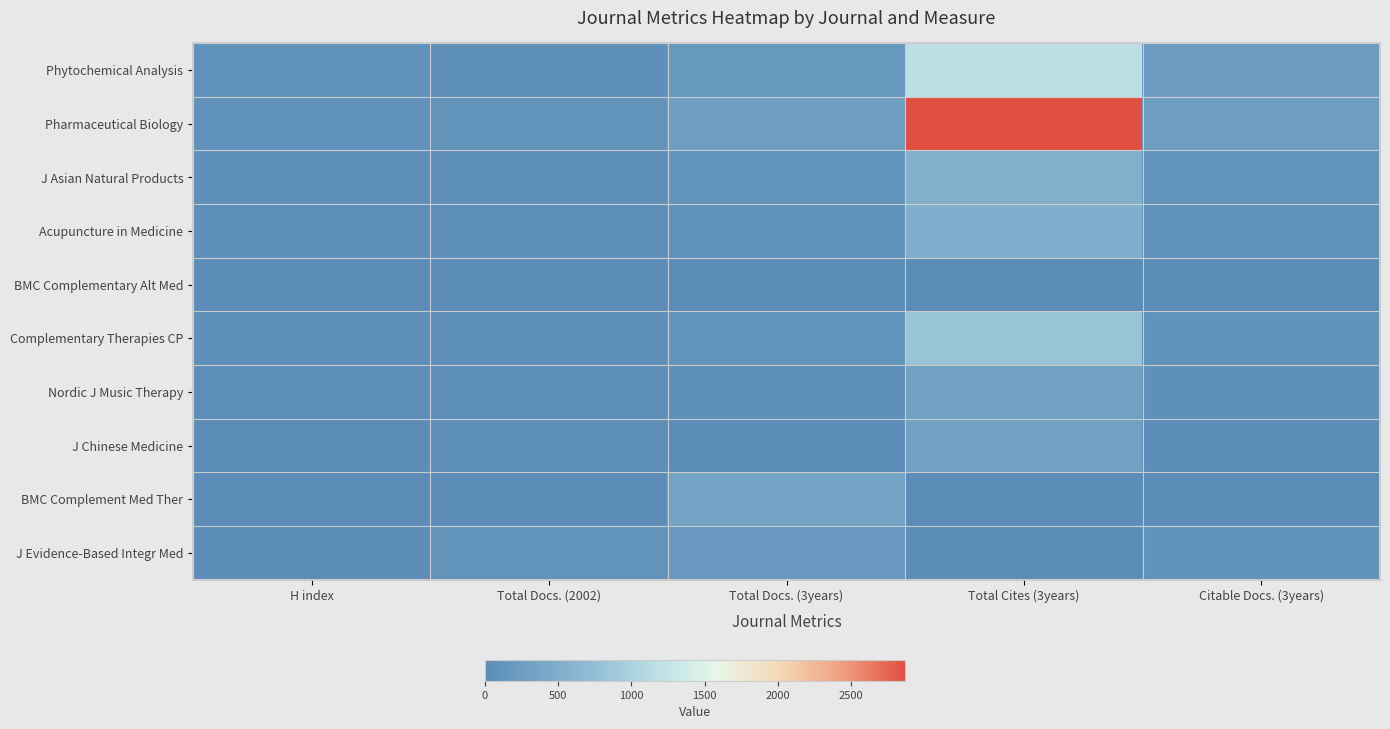

Reading left to right, list all the values displayed in this chart.

Phytochemical Analysis: H index=83	Total Docs. (2002)=58	Total Docs. (3years)=173	Total Cites (3years)=1185	Citable Docs. (3years)=222
Pharmaceutical Biology: H index=88	Total Docs. (2002)=113	Total Docs. (3years)=258	Total Cites (3years)=2868	Citable Docs. (3years)=257
J Asian Natural Products: H index=51	Total Docs. (2002)=49	Total Docs. (3years)=112	Total Cites (3years)=529	Citable Docs. (3years)=112
Acupuncture in Medicine: H index=54	Total Docs. (2002)=47	Total Docs. (3years)=94	Total Cites (3years)=525	Citable Docs. (3years)=76
BMC Complementary Alt Med: H index=0	Total Docs. (2002)=0	Total Docs. (3years)=0	Total Cites (3years)=0	Citable Docs. (3years)=0
Complementary Therapies CP: H index=63	Total Docs. (2002)=34	Total Docs. (3years)=116	Total Cites (3years)=808	Citable Docs. (3years)=94
Nordic J Music Therapy: H index=31	Total Docs. (2002)=24	Total Docs. (3years)=67	Total Cites (3years)=309	Citable Docs. (3years)=62
J Chinese Medicine: H index=10	Total Docs. (2002)=28	Total Docs. (3years)=22	Total Cites (3years)=300	Citable Docs. (3years)=20
BMC Complement Med Ther: H index=13	Total Docs. (2002)=12	Total Docs. (3years)=350	Total Cites (3years)=14	Citable Docs. (3years)=12
J Evidence-Based Integr Med: H index=6	Total Docs. (2002)=104	Total Docs. (3years)=180	Total Cites (3years)=2	Citable Docs. (3years)=92